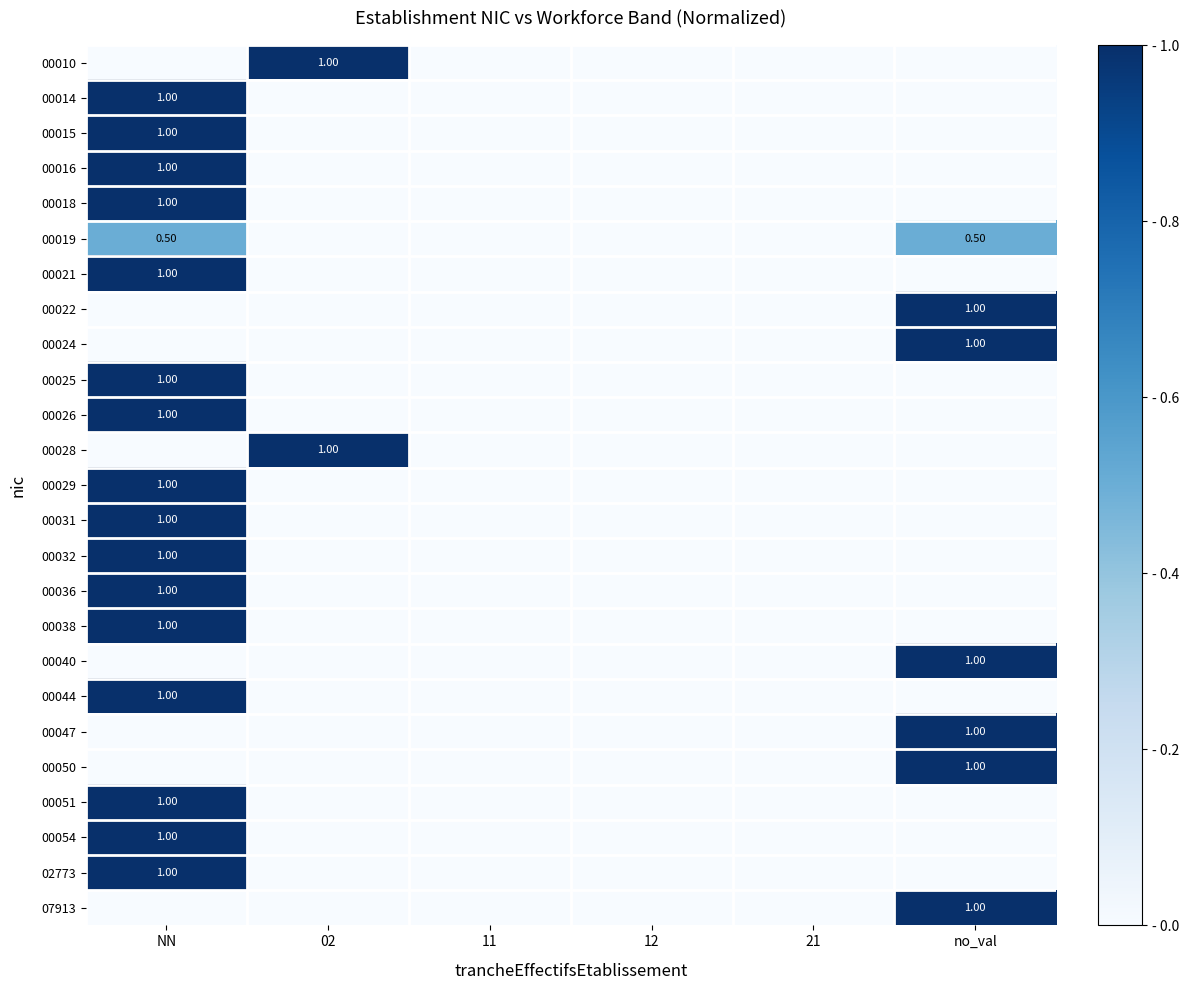

At which label does 00032 reach its minimum?

02